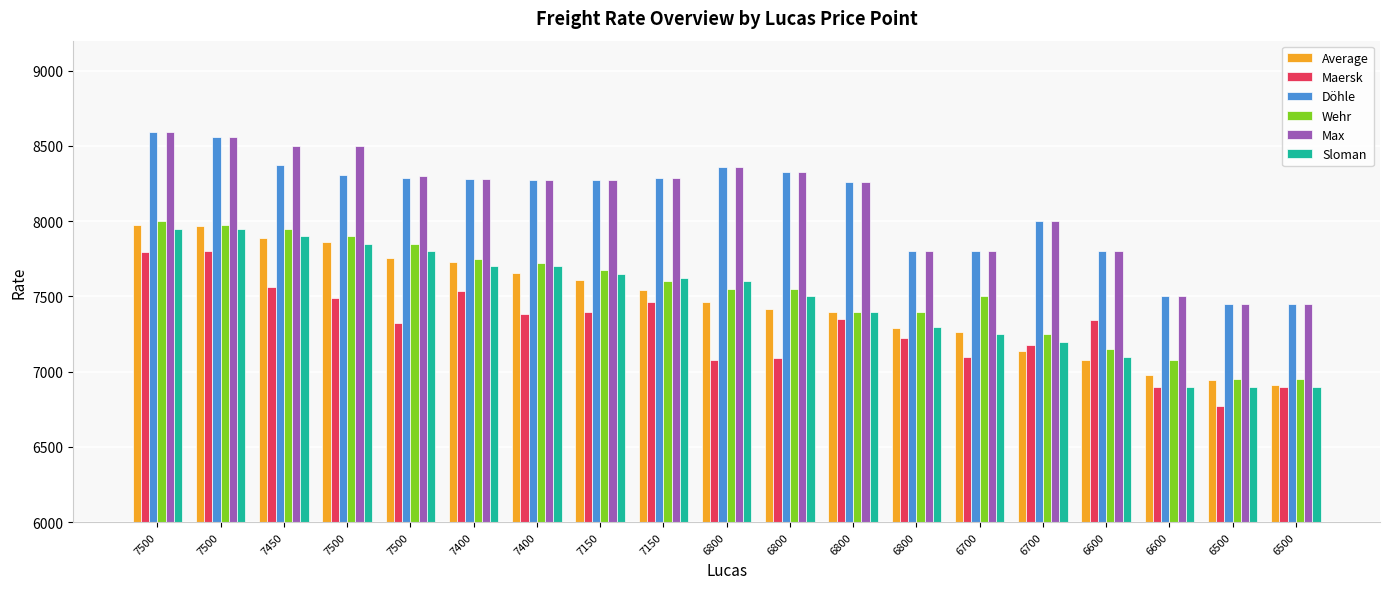

Which category has the lowest value across all series?

6500